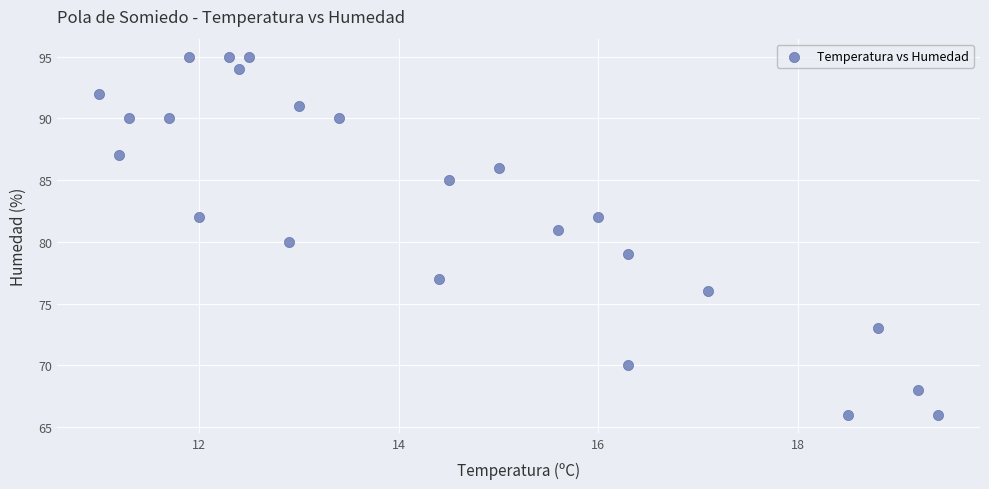

What is the range of Y values (max minus min)?

29